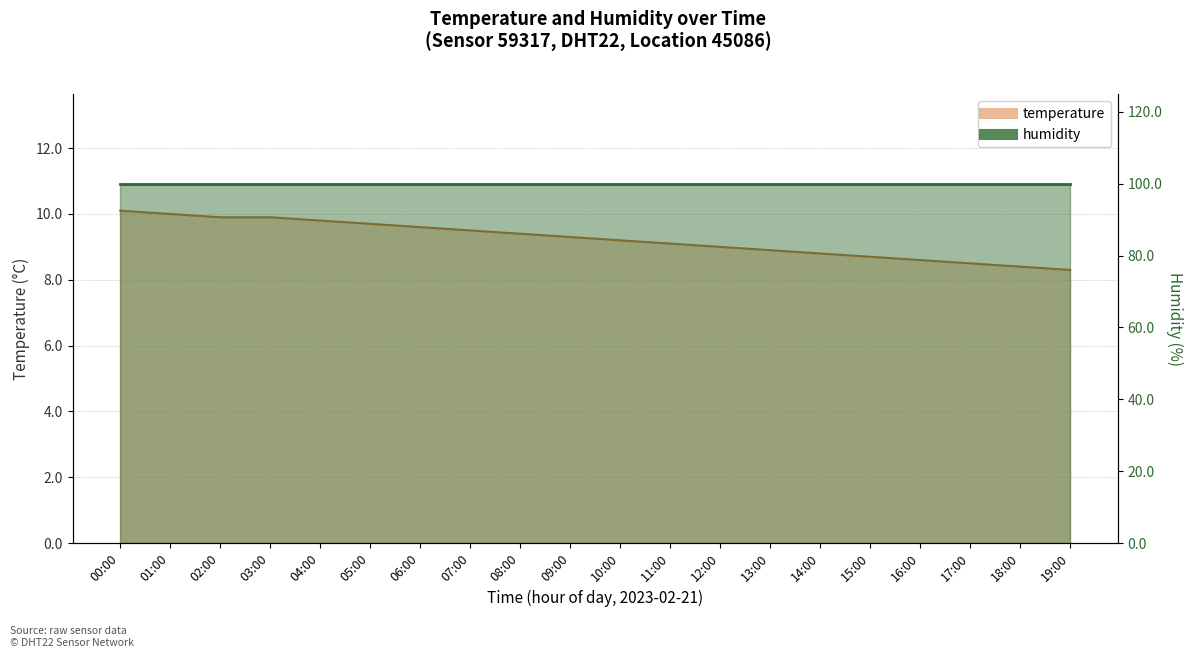

How many values are below 9?

7